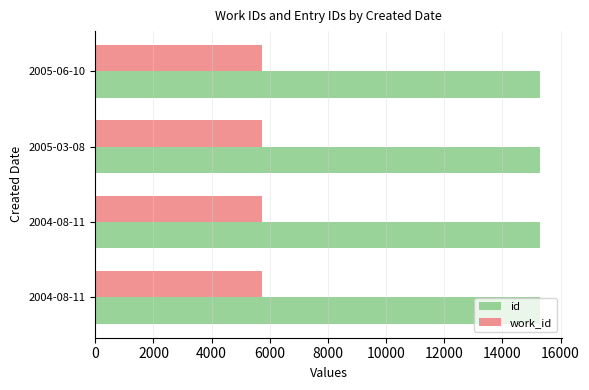

Count the number of categories in the chart.

4